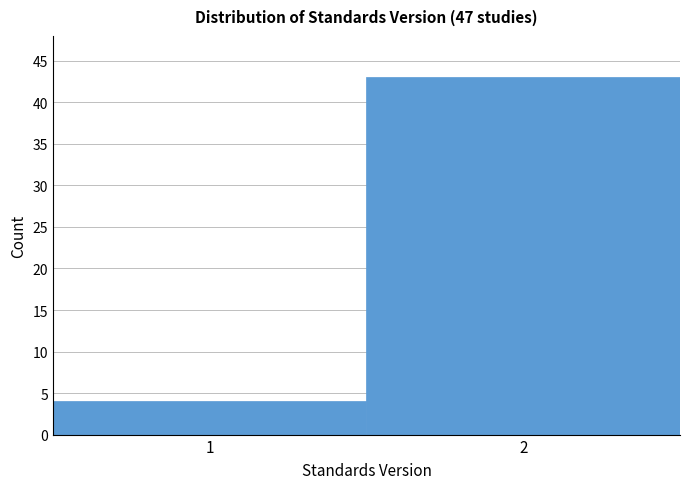

Reading left to right, what are all the values shown in this chart?

1=4	2=43